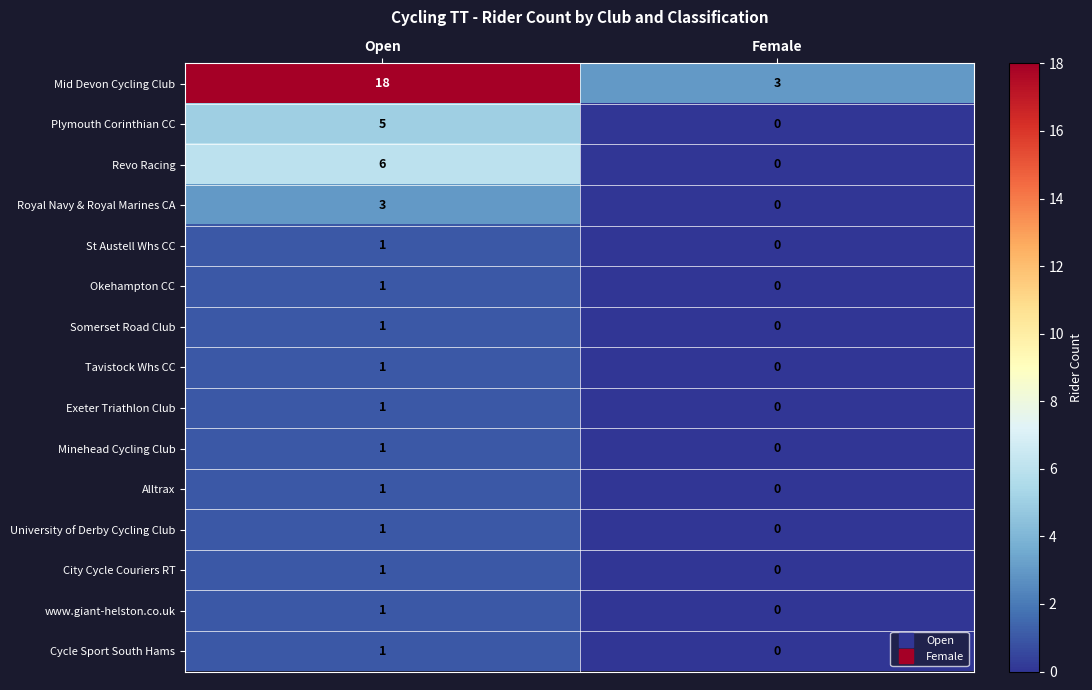

What is the sum of all Plymouth Corinthian CC values?

5